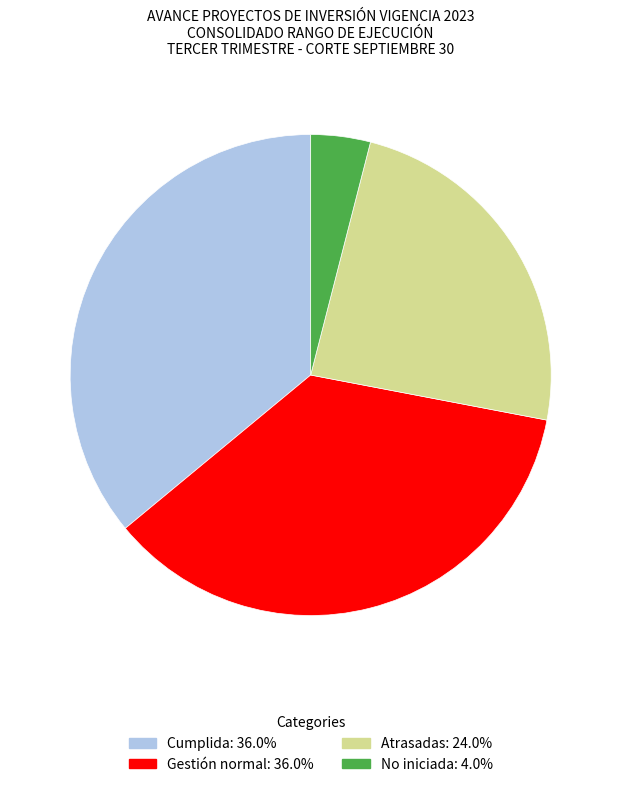

Approximately how many times larger is the value at Cumplida compared to No iniciada?

9.0